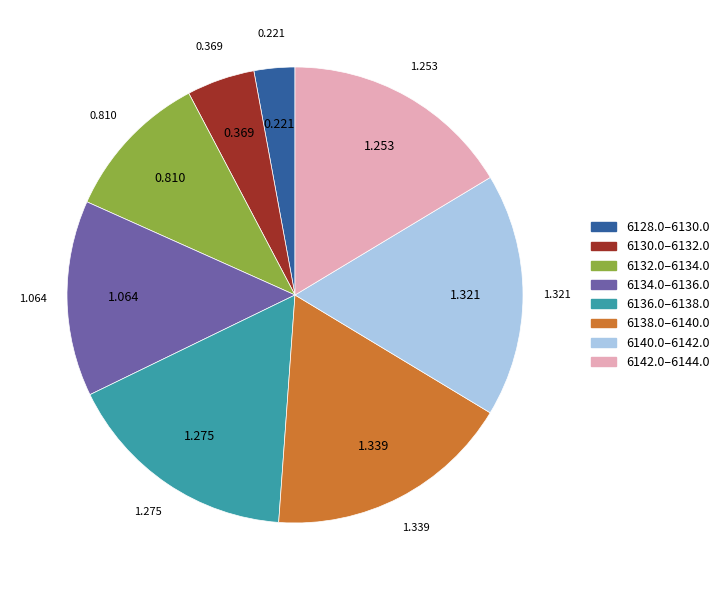

Count the number of slices in the pie.

8